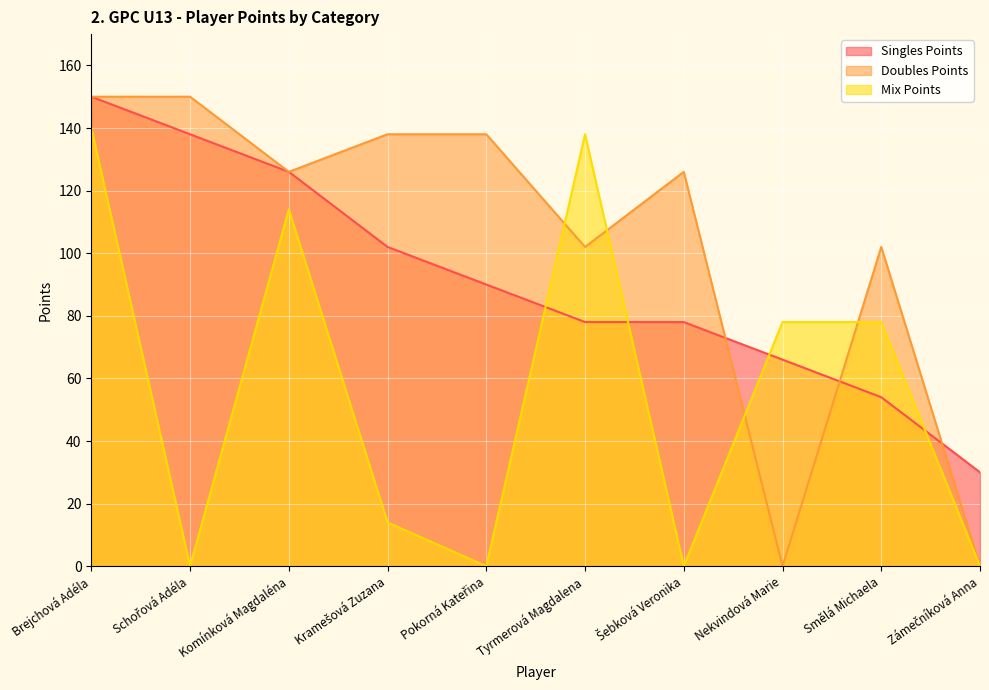

Which has a higher value, Šebková Veronika or Pokorná Kateřina?

Pokorná Kateřina